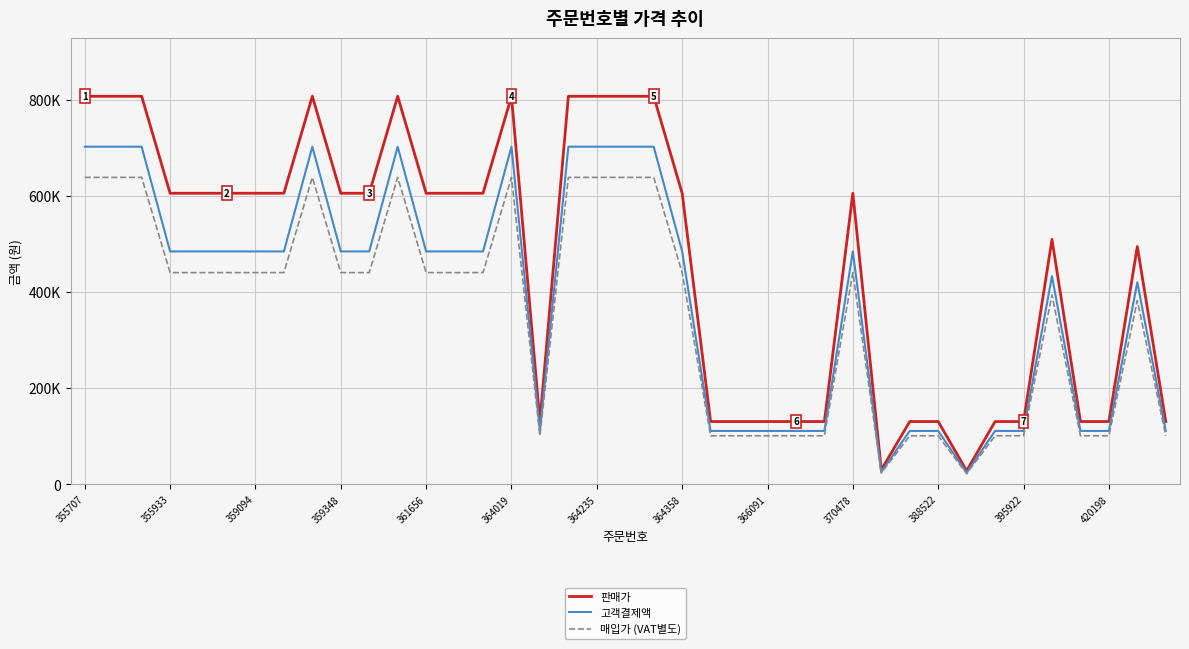

What are all the series names shown in the legend?

판매가, 고객결제액, 매입가 (VAT별도)